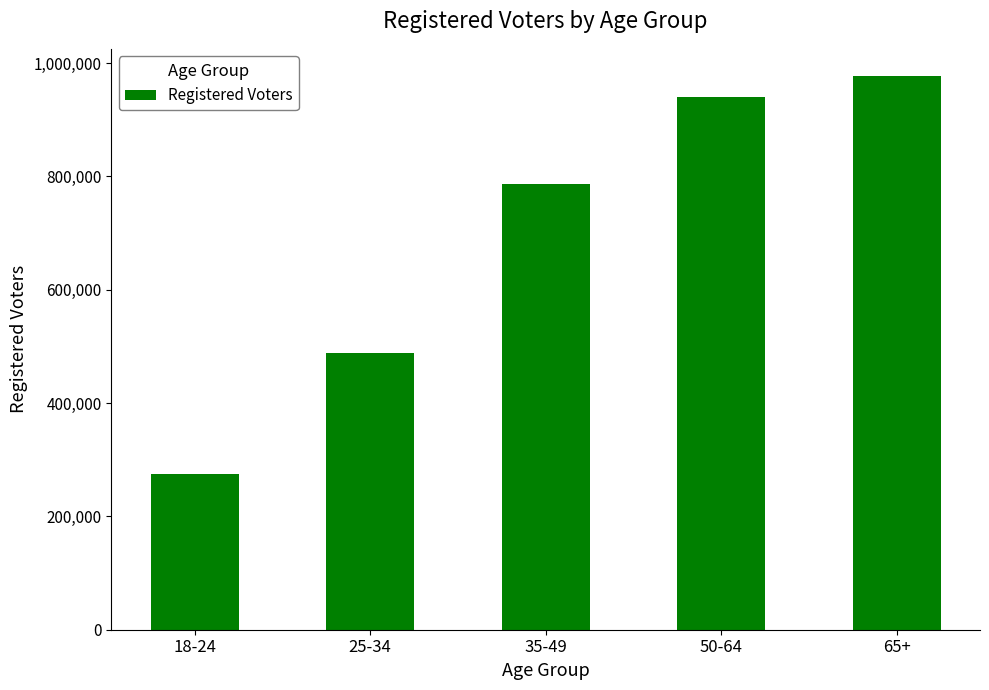

At which label is the value closest to 625982?

25-34